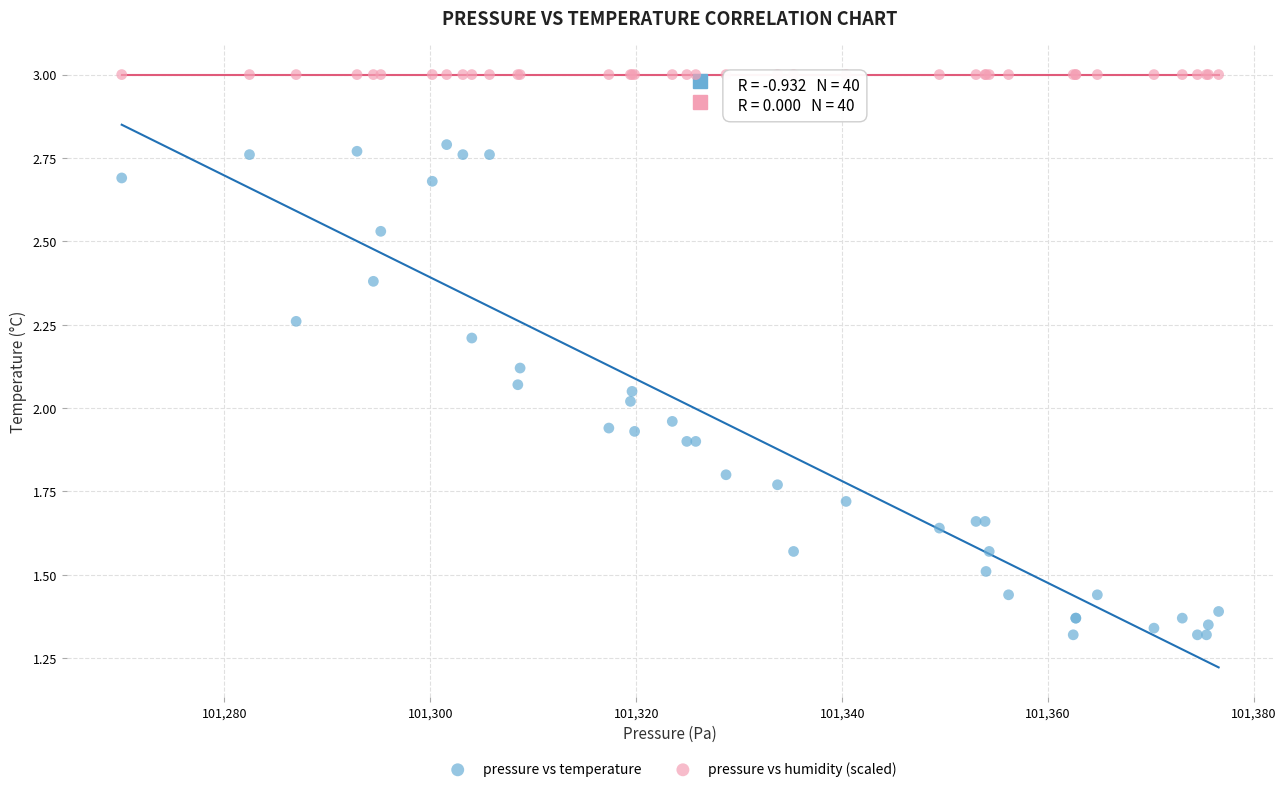

What are all the series names shown in the legend?

pressure vs temperature, pressure vs humidity (scaled)